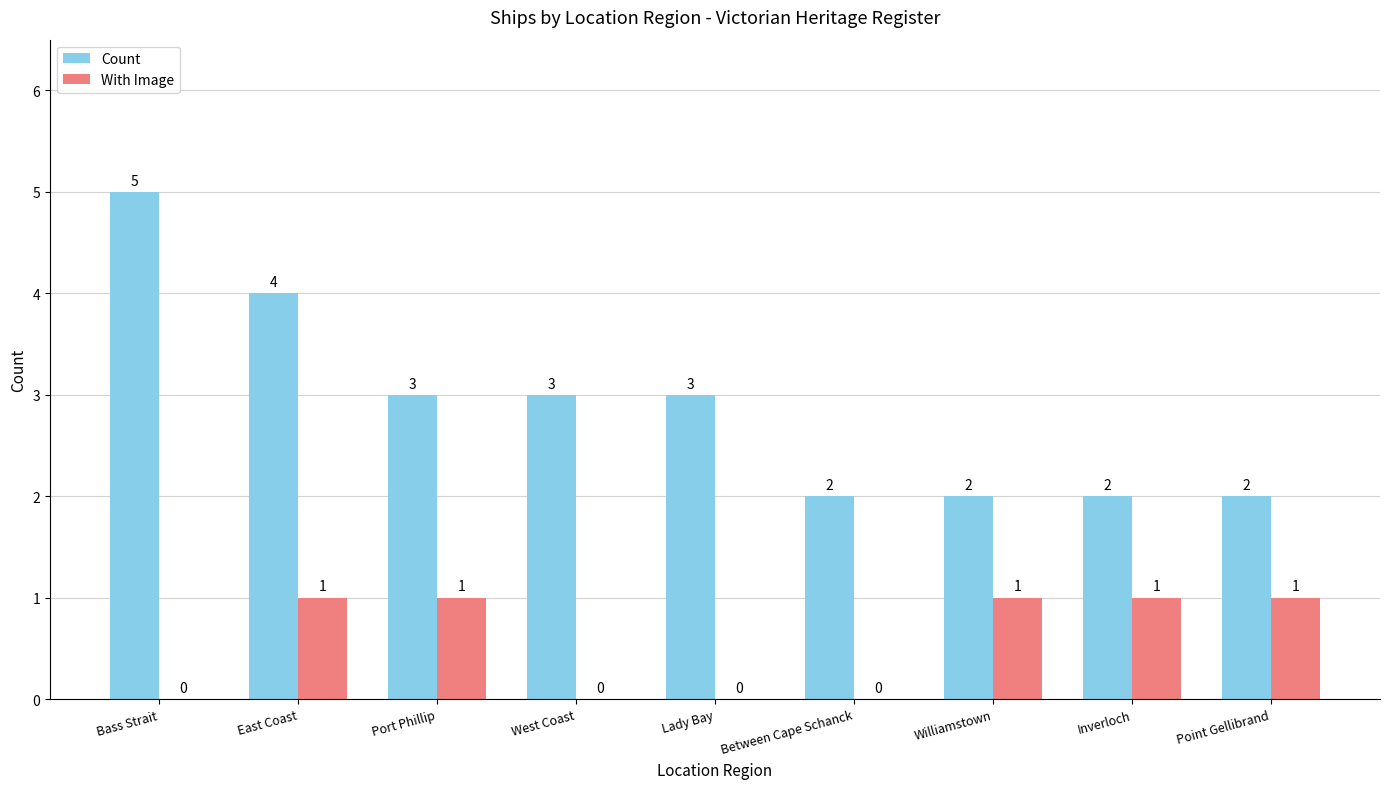

At which label does Count first exceed 3?

Bass Strait